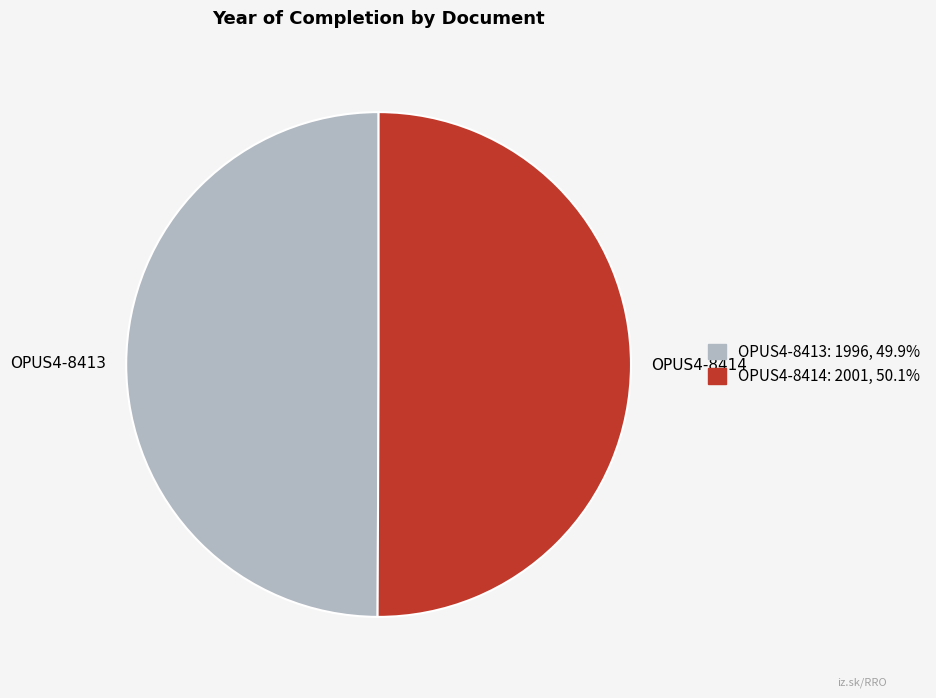

Approximately how many times larger is the value at OPUS4-8414 compared to OPUS4-8413?

1.0